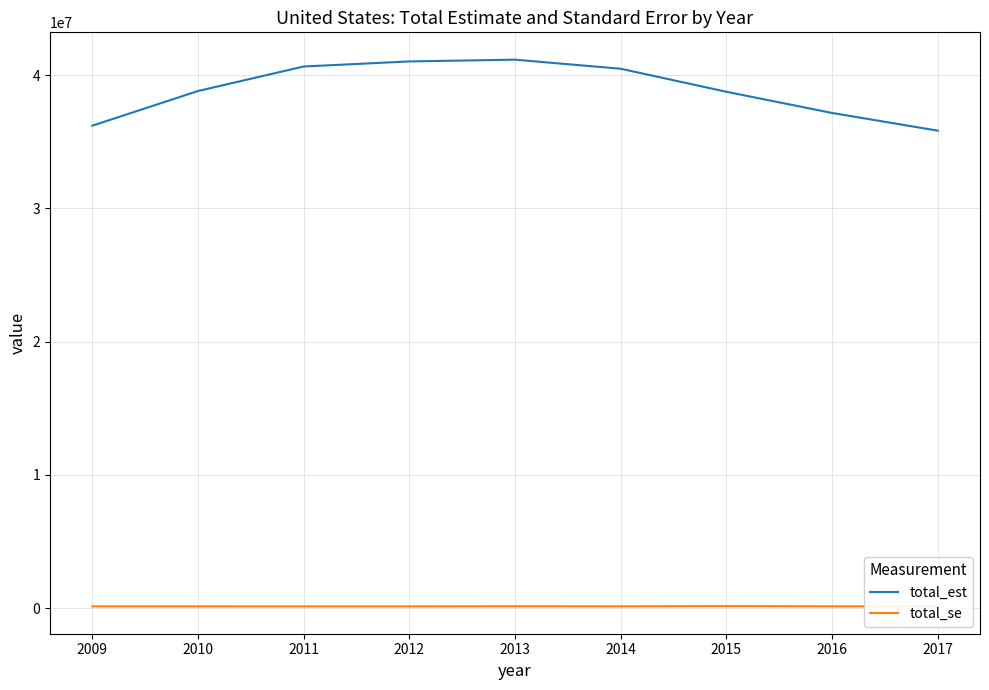

Between 2012 and 2017, which series saw the biggest shift?

total_est